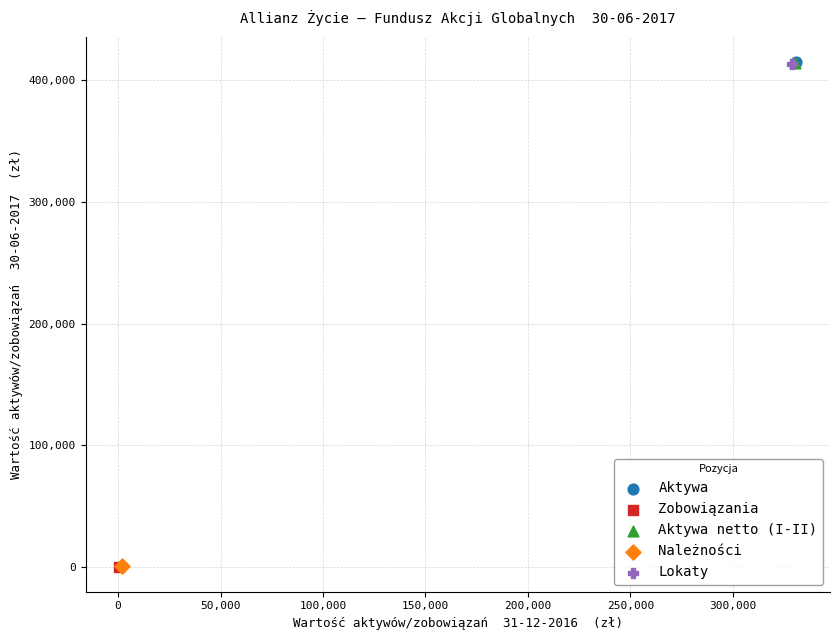

What are all the series names shown in the legend?

Aktywa, Zobowiązania, Aktywa netto (I-II), Należności, Lokaty